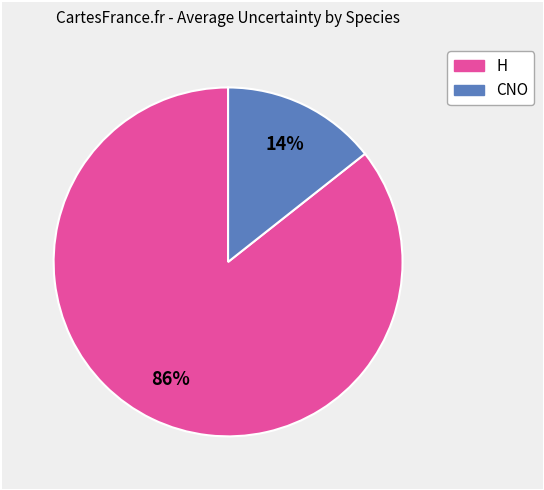

Is it true that CNO is 20% of the pie?

False